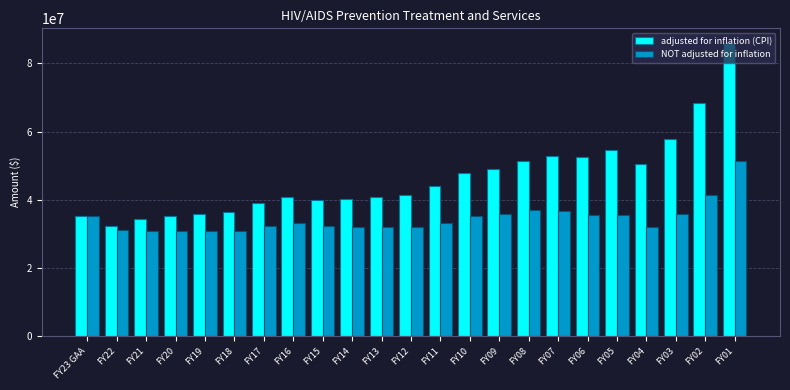

List the series in order of their overall mean, highest first.

adjusted for inflation (CPI), NOT adjusted for inflation